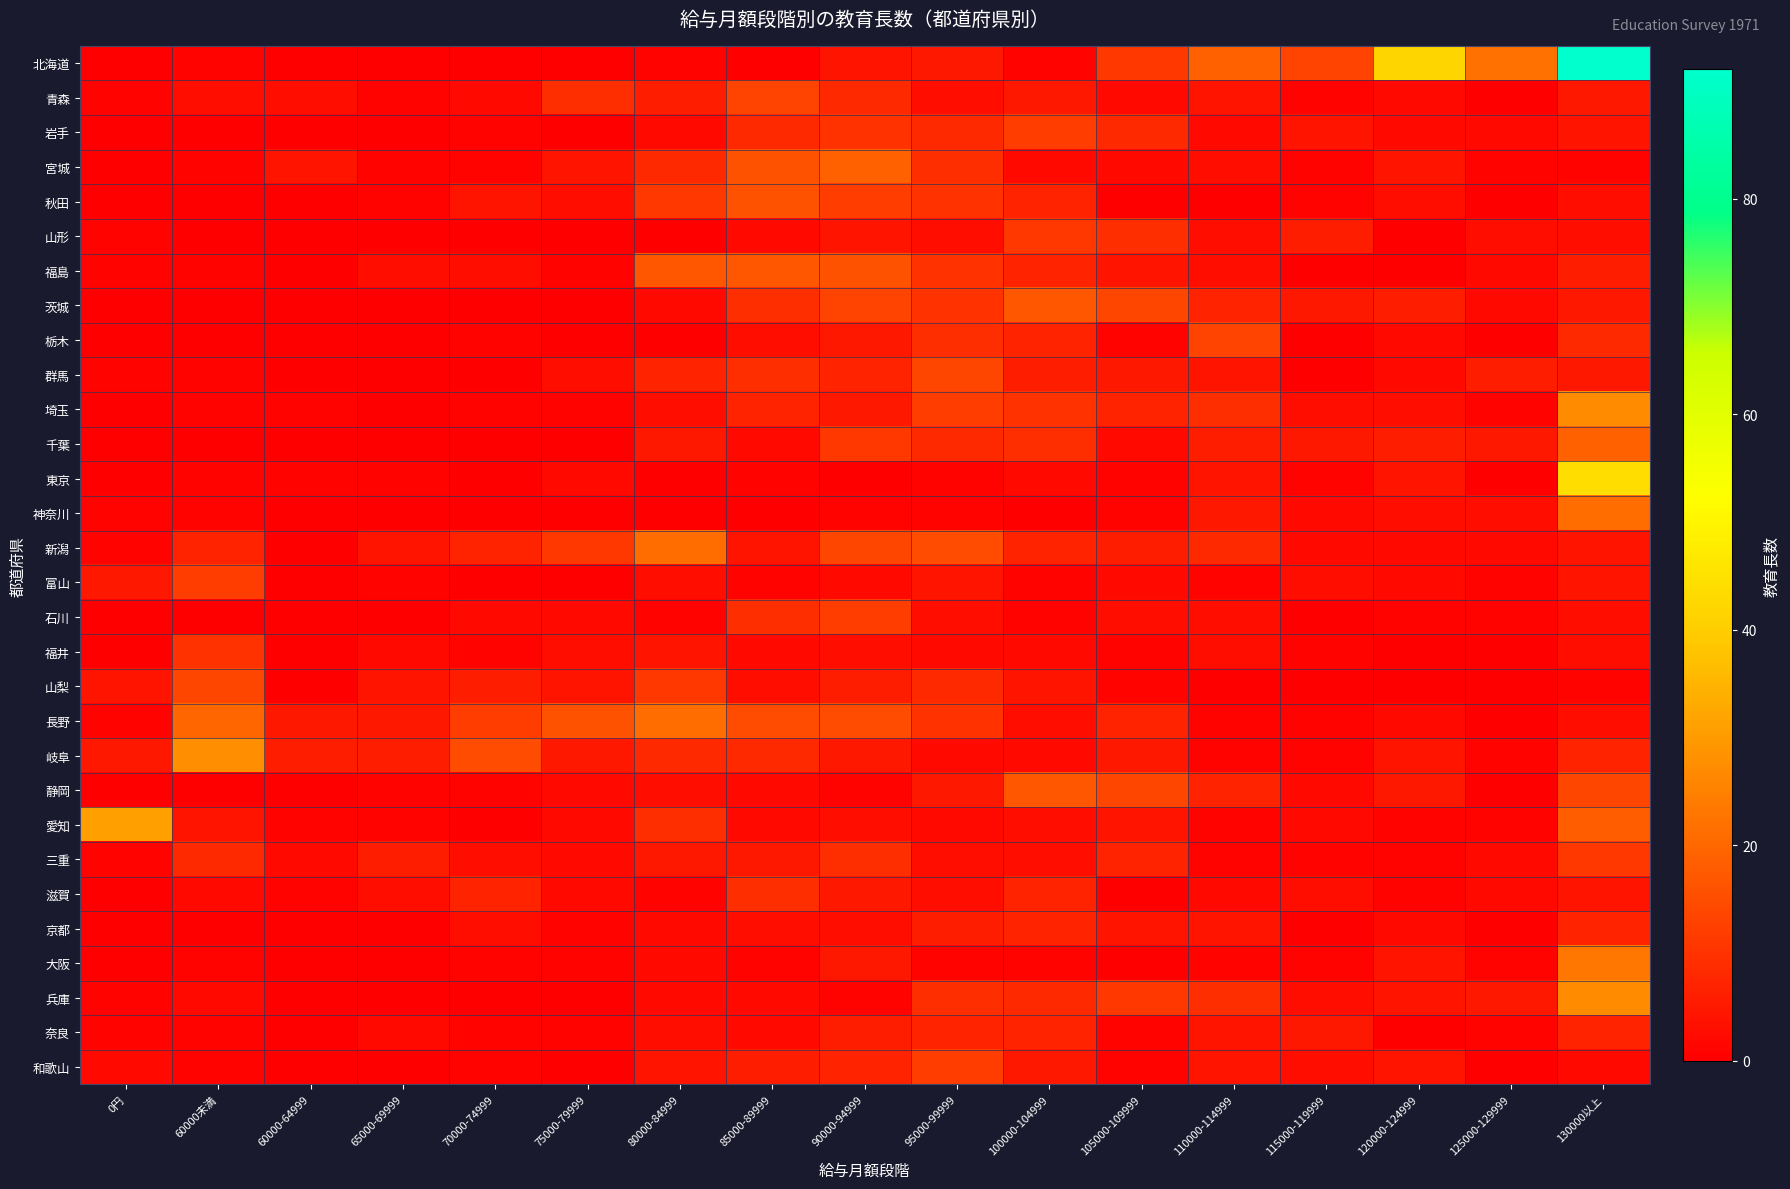

Rank the series by their maximum value, from lowest to highest.

京都, 奈良, 滋賀, 福井, 山形, 三重, 岩手, 富山, 石川, 和歌山, 青森, 栃木, 群馬, 山梨, 秋田, 福島, 茨城, 静岡, 宮城, 千葉, 神奈川, 新潟, 長野, 大阪, 埼玉, 兵庫, 岐阜, 愛知, 東京, 北海道